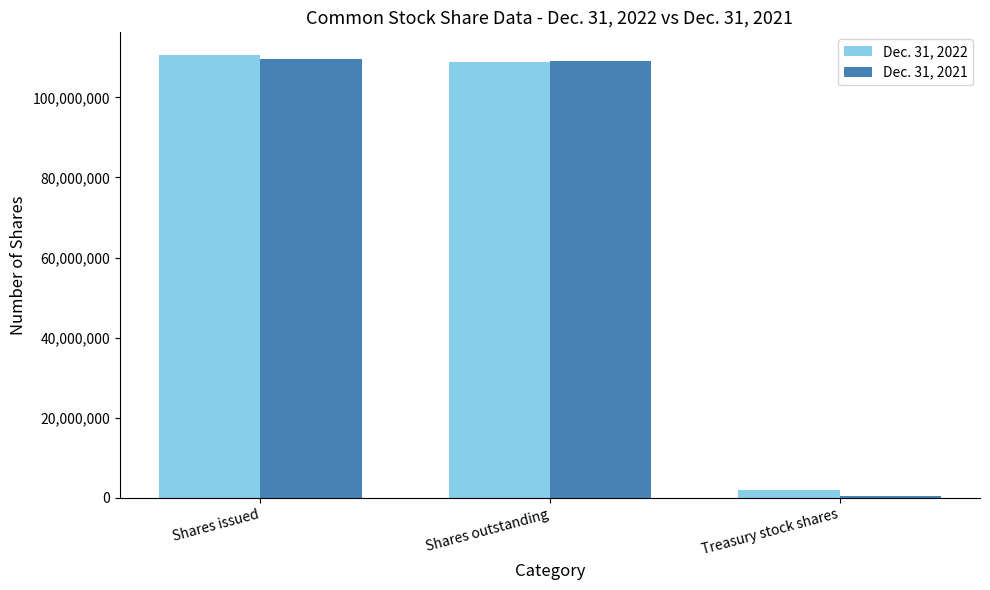

At which label is Dec. 31, 2022 closest to 56338307?

Shares outstanding